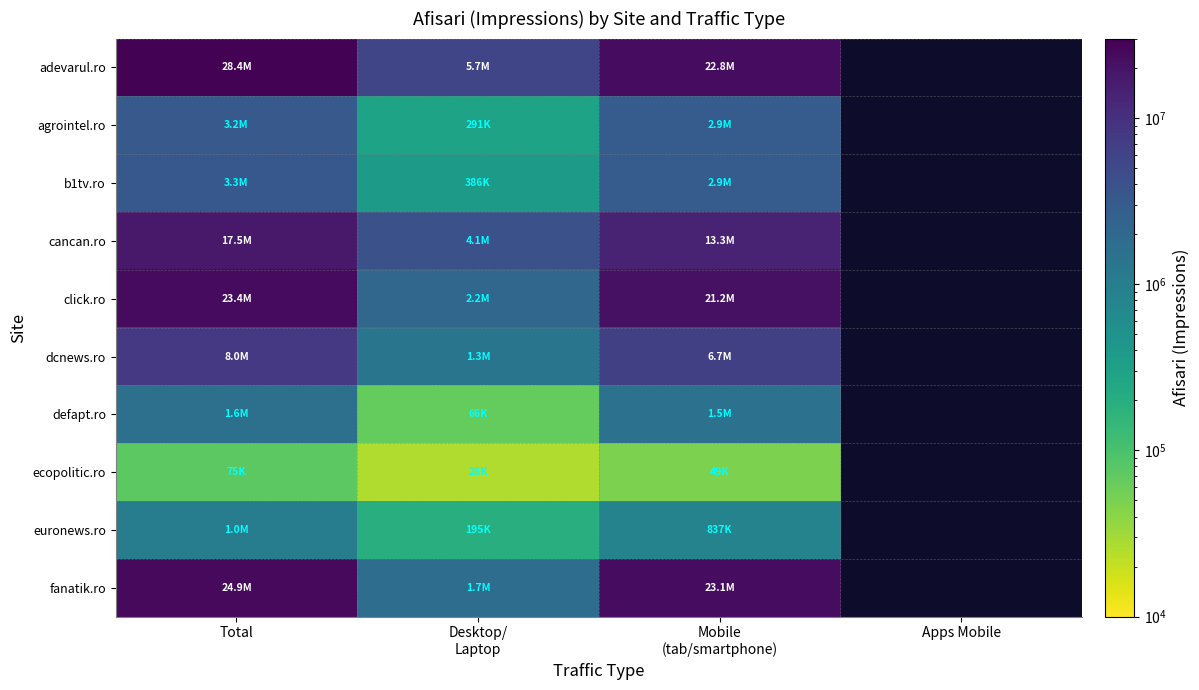

True or false: b1tv.ro has a value of 2883731.0 at Mobile (tab/smartphone).

True